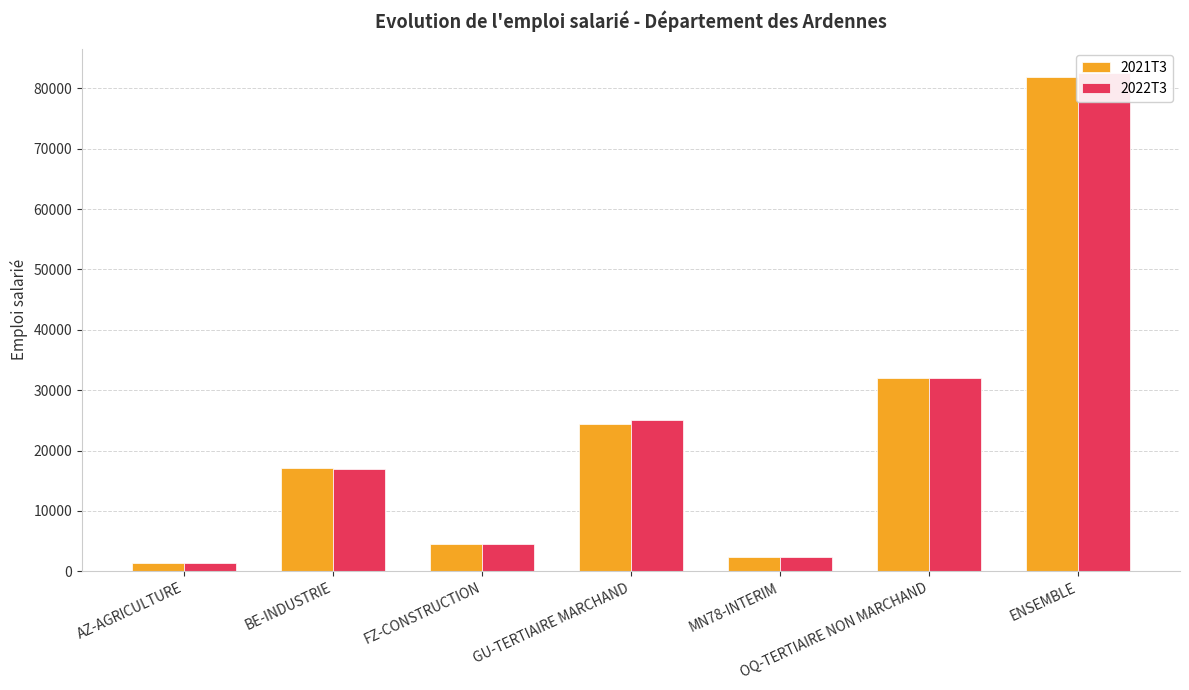

Where is 2021T3 nearest to the value 41571?

OQ-TERTIAIRE NON MARCHAND